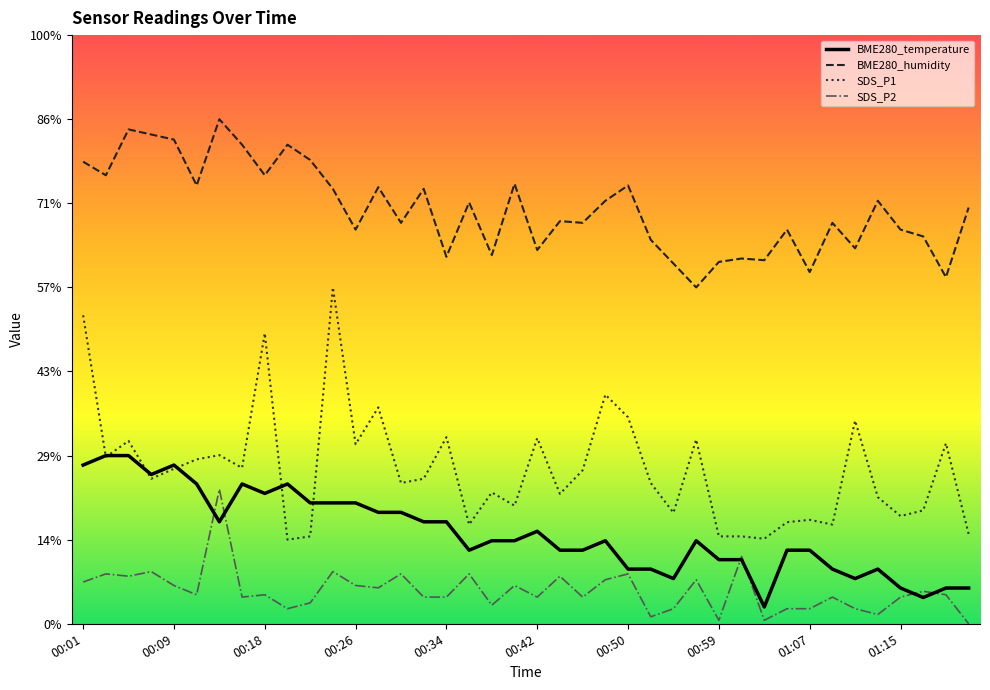

What is the sum of all BME280_temperature values?

215.5